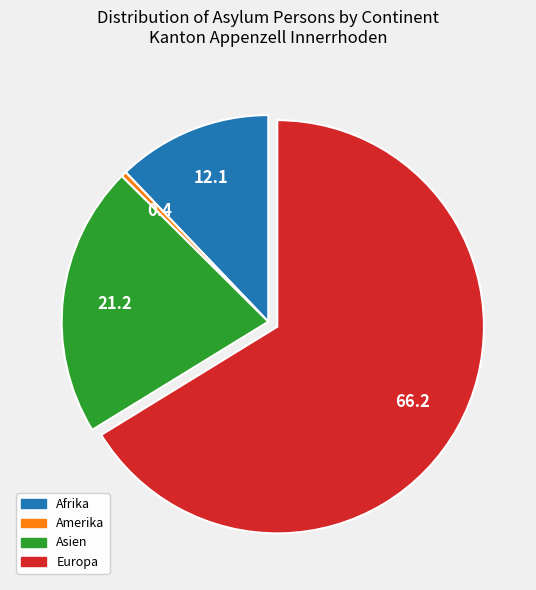

Which category has the biggest portion of the pie?

Europa